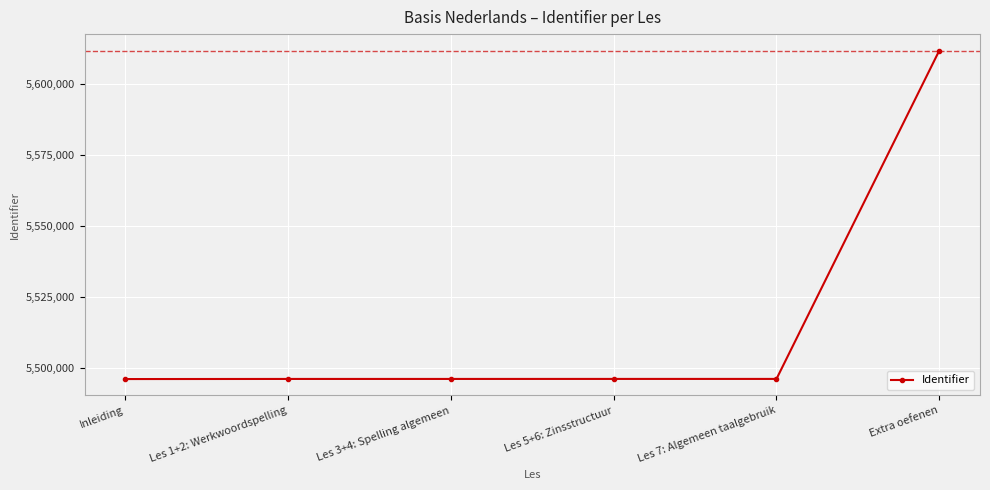

What is the smallest value displayed?

5496119